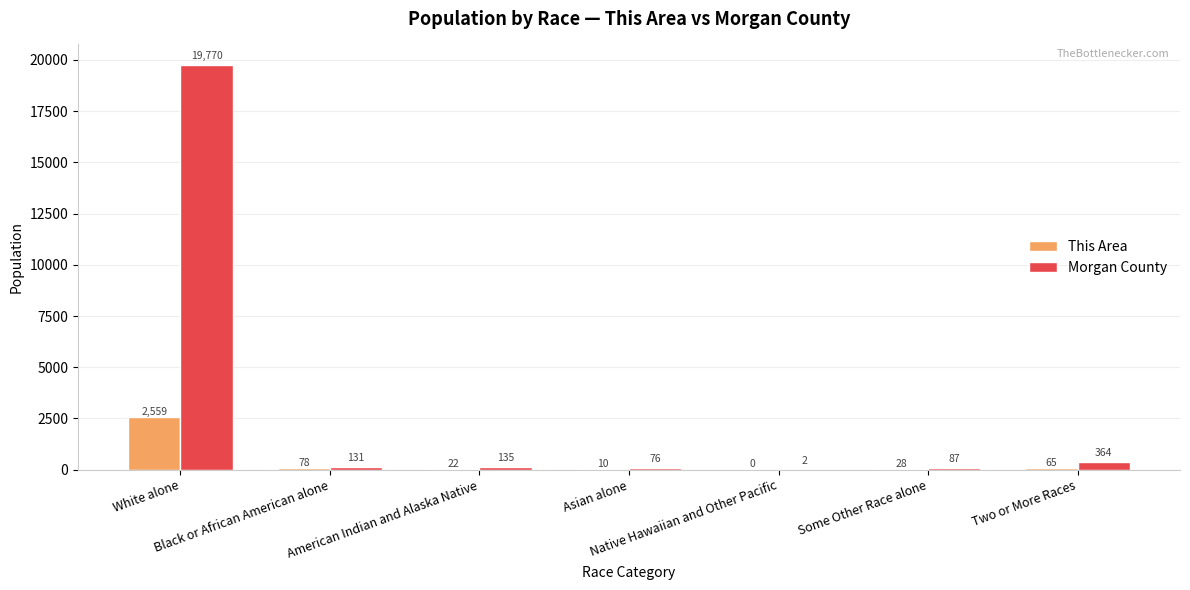

What is the highest value of the This Area series?

2559